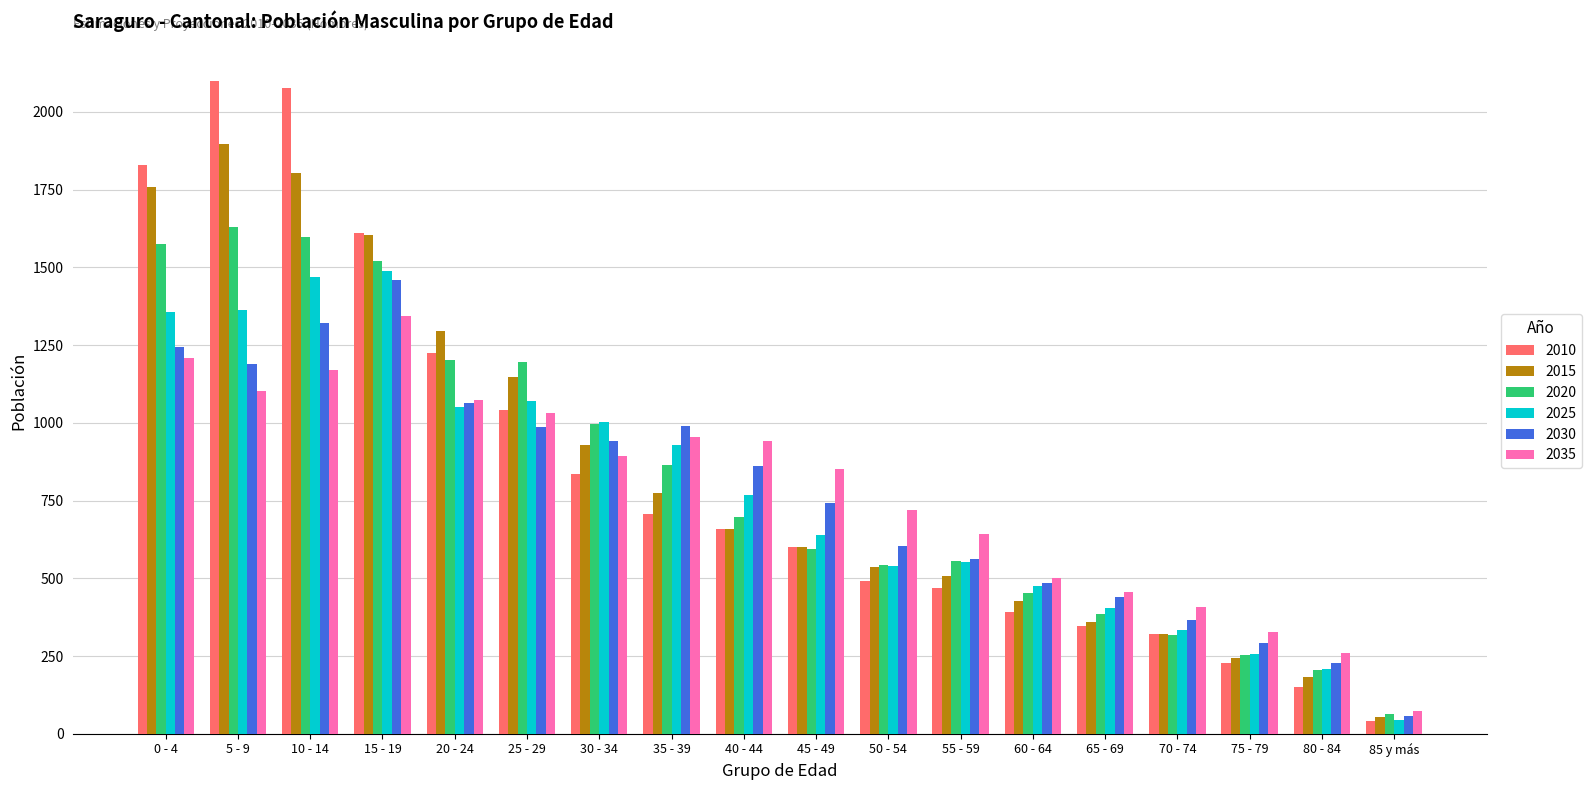

Is the value of 2020 at 45 - 49 greater than the value of 2015 at 85 y más?

Yes